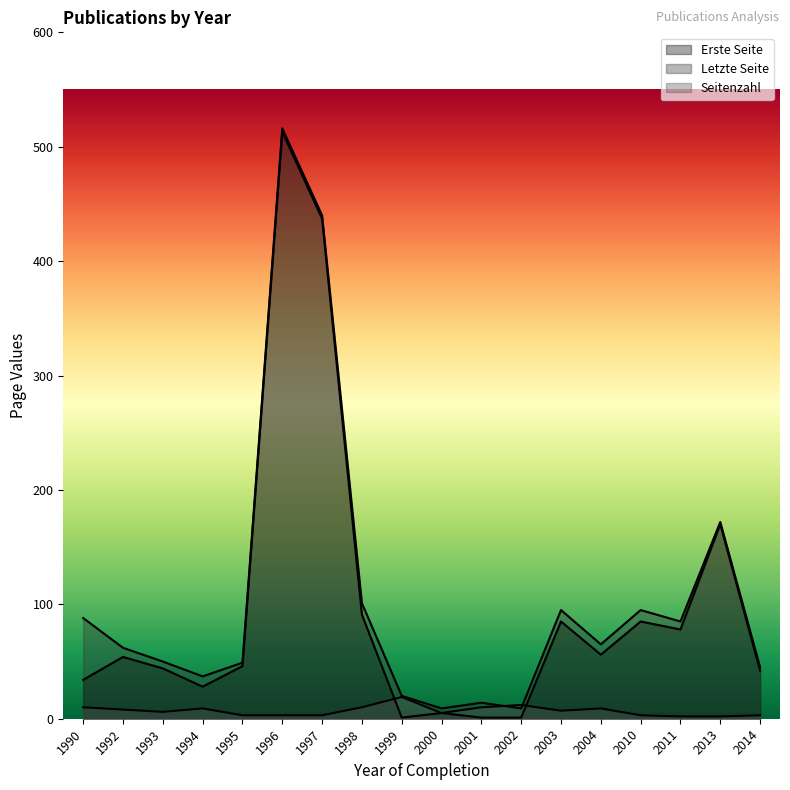

How many data points in Letzte Seite are less than 65?

9